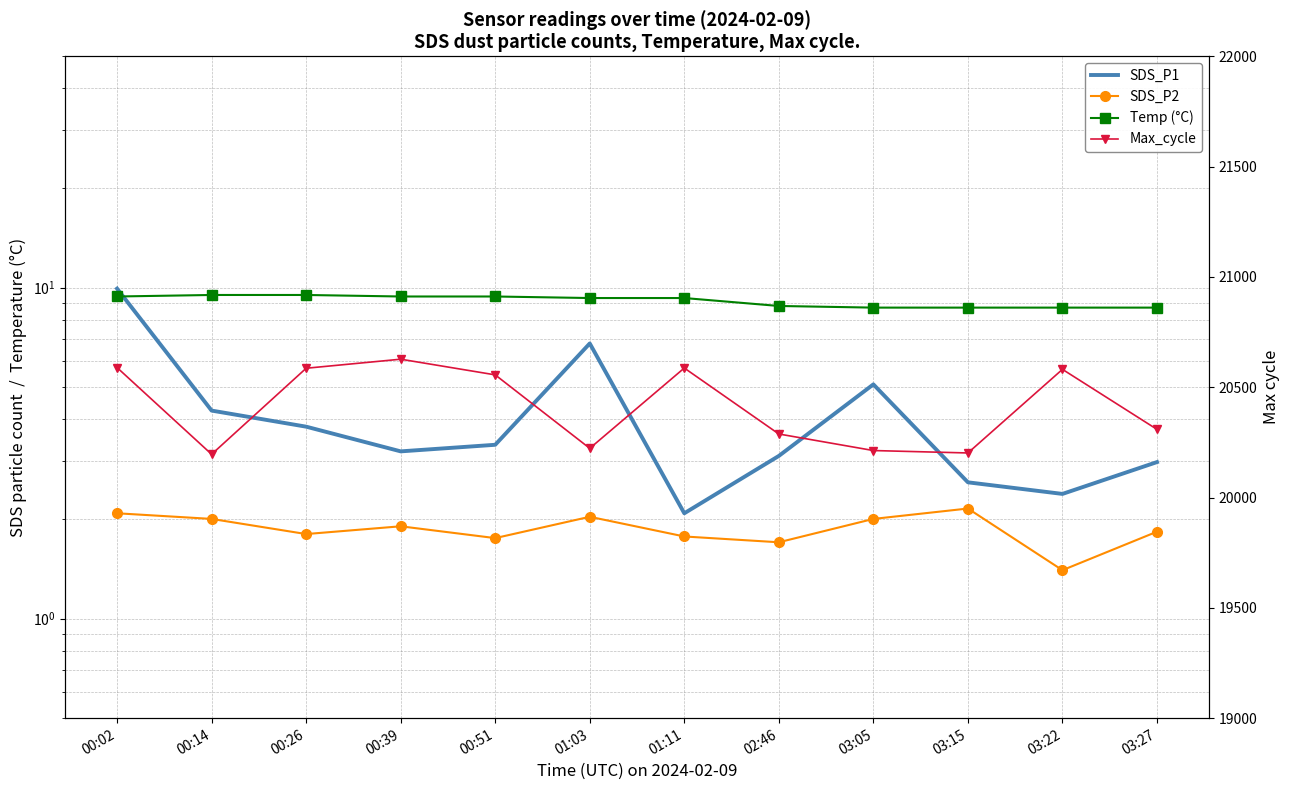

Is it true that Temp (°C) equals 8.7 at 03:05?

True